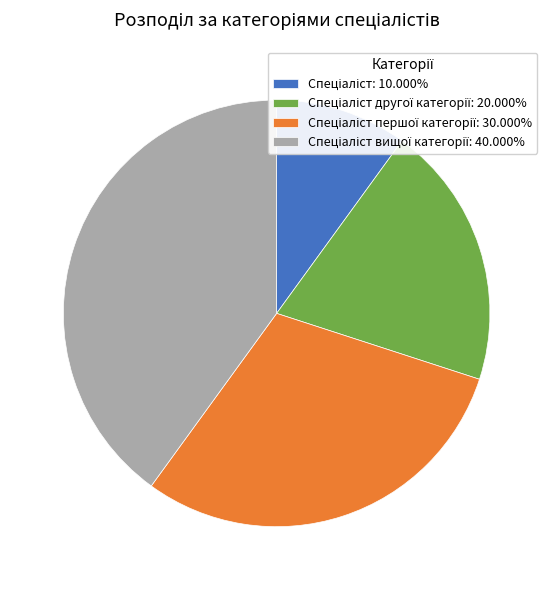

Is there a majority slice in this chart?

No